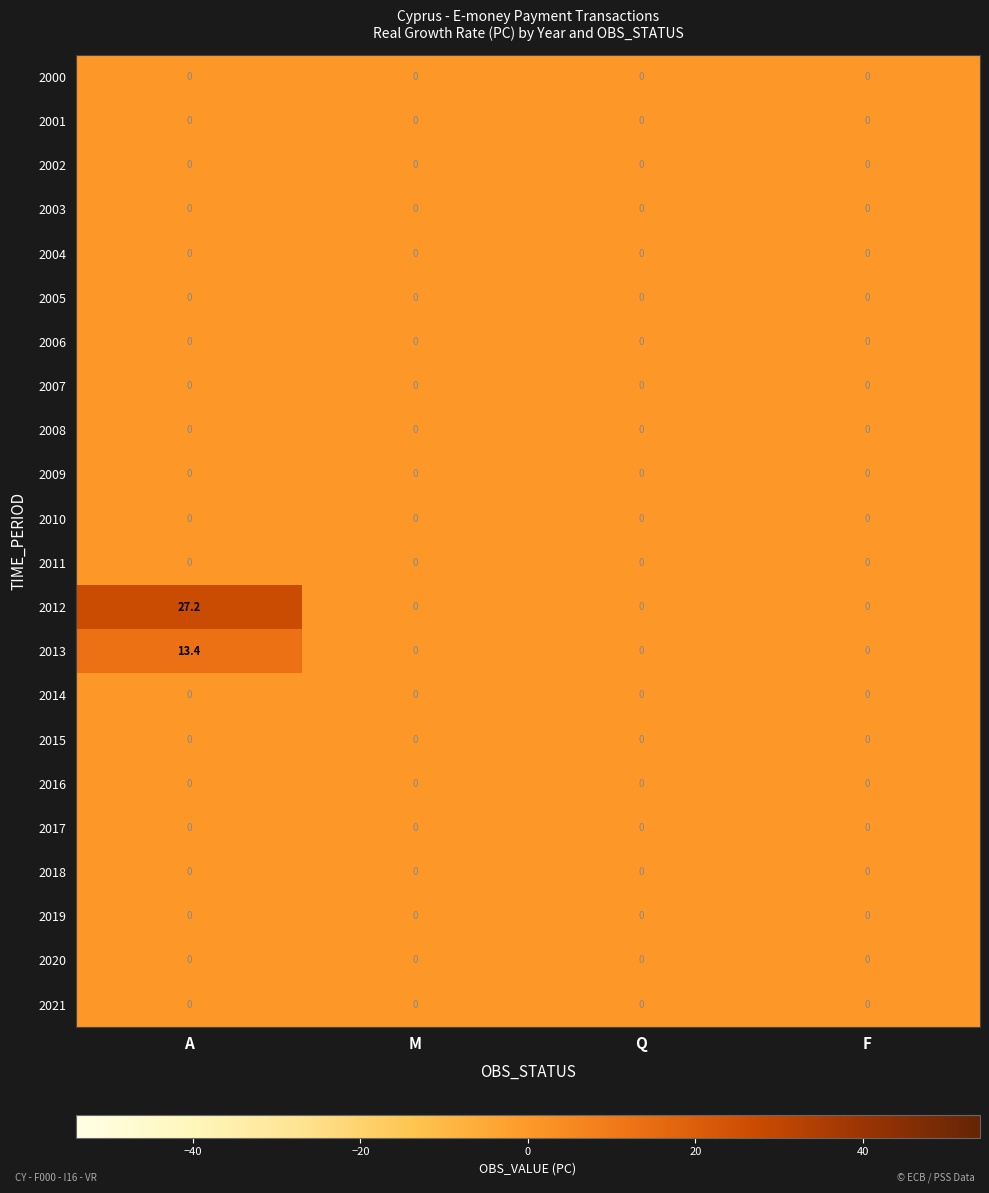

Which series has the largest range (max minus min)?

2012